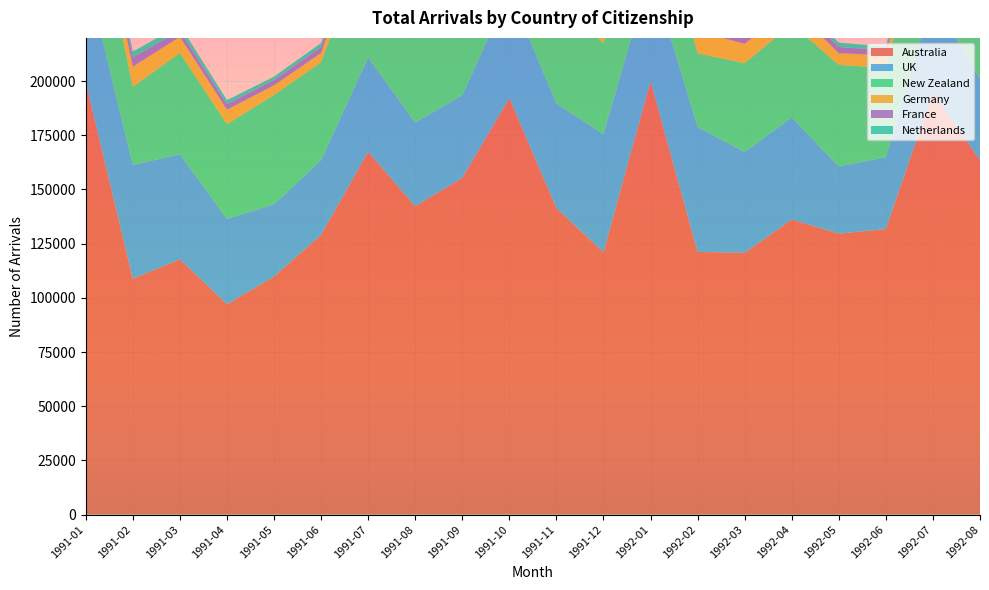

Reading left to right, what are all the values shown in this chart?

Australia: 1991-01=199500	1991-02=108770	1991-03=117800	1991-04=97080	1991-05=109830	1991-06=129070	1991-07=167430	1991-08=142250	1991-09=155370	1991-10=192170	1991-11=141390	1991-12=121040	1992-01=199960	1992-02=121190	1992-03=120820	1992-04=136140	1992-05=129650	1992-06=131740	1992-07=194820	1992-08=163480
UK: 1991-01=51090	1991-02=52600	1991-03=48490	1991-04=39400	1991-05=33360	1991-06=34500	1991-07=43370	1991-08=38650	1991-09=38070	1991-10=49230	1991-11=48270	1991-12=54480	1992-01=50700	1992-02=57590	1992-03=46480	1992-04=47040	1992-05=31010	1992-06=33190	1992-07=43450	1992-08=37440
New Zealand: 1991-01=50370	1991-02=35980	1991-03=46740	1991-04=43650	1991-05=50420	1991-06=45150	1991-07=56440	1991-08=60130	1991-09=55480	1991-10=54990	1991-11=49680	1991-12=41960	1992-01=44190	1992-02=34060	1992-03=40960	1992-04=43220	1992-05=46800	1992-06=41240	1992-07=51730	1992-08=50390
Germany: 1991-01=7810	1991-02=9350	1991-03=7430	1991-04=6690	1991-05=4470	1991-06=4270	1991-07=7770	1991-08=5520	1991-09=7620	1991-10=9420	1991-11=9150	1991-12=11370	1992-01=8700	1992-02=10140	1992-03=8960	1992-04=8060	1992-05=5410	1992-06=5810	1992-07=7620	1992-08=6860
France: 1991-01=5070	1991-02=4290	1991-03=2750	1991-04=2570	1991-05=2420	1991-06=2710	1991-07=4040	1991-08=3990	1991-09=2870	1991-10=3770	1991-11=4130	1991-12=5120	1992-01=6060	1992-02=5200	1992-03=3060	1992-04=3260	1992-05=2920	1992-06=2180	1992-07=4450	1992-08=4590
Netherlands: 1991-01=2660	1991-02=2650	1991-03=2600	1991-04=1860	1991-05=1580	1991-06=1890	1991-07=2540	1991-08=2130	1991-09=2590	1991-10=4390	1991-11=3300	1991-12=3550	1992-01=2970	1992-02=2810	1992-03=2950	1992-04=2070	1992-05=1980	1992-06=1760	1992-07=2890	1992-08=2350